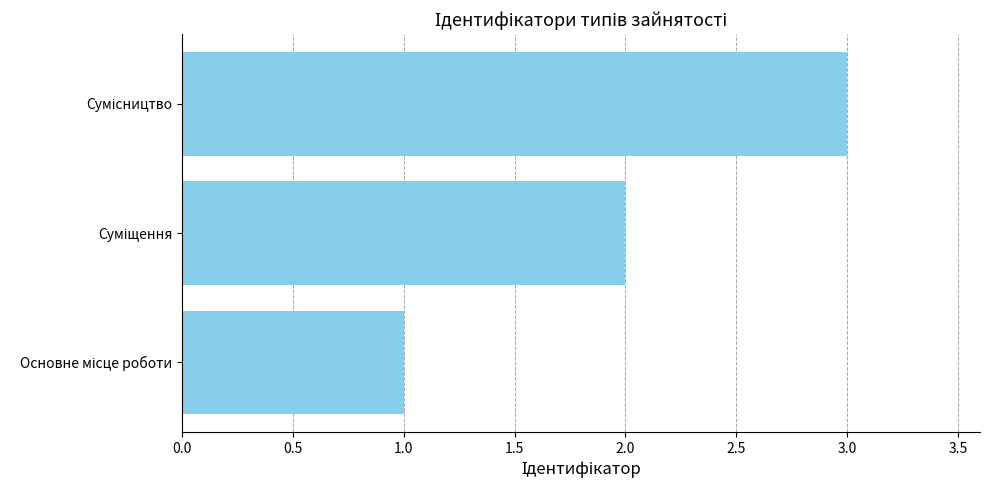

What is the sum of all values?

6